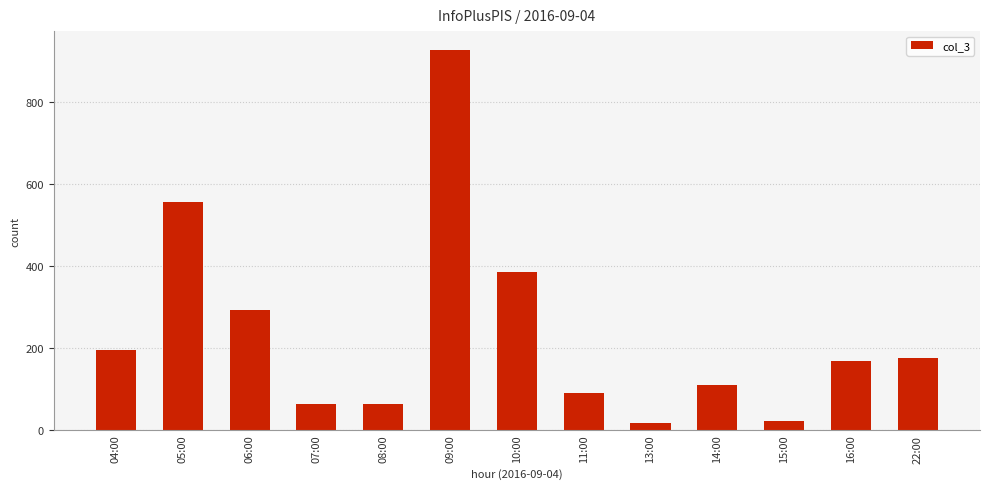

What is the label of the 4th bar from the left?

07:00